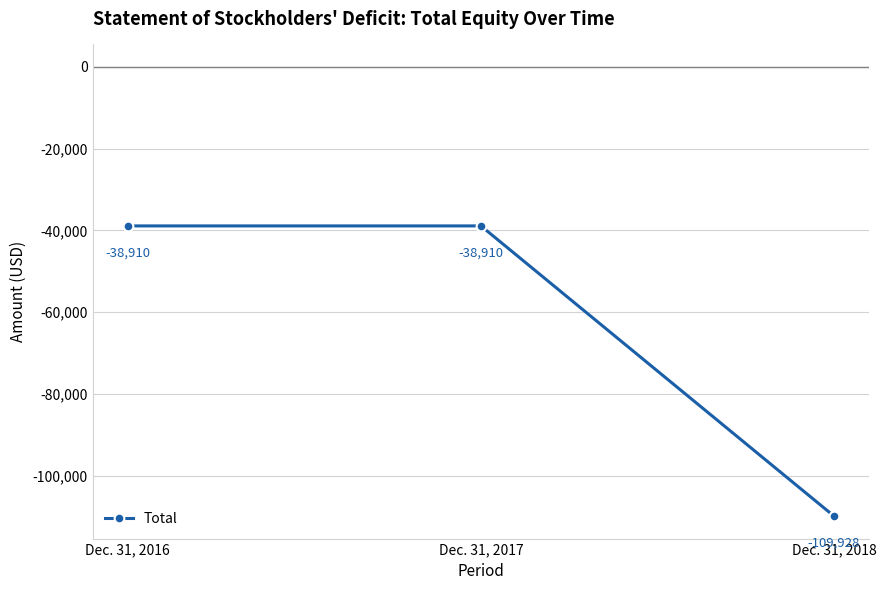

Reading left to right, list all the values displayed in this chart.

Dec. 31, 2016=-38910	Dec. 31, 2017=-38910	Dec. 31, 2018=-109928